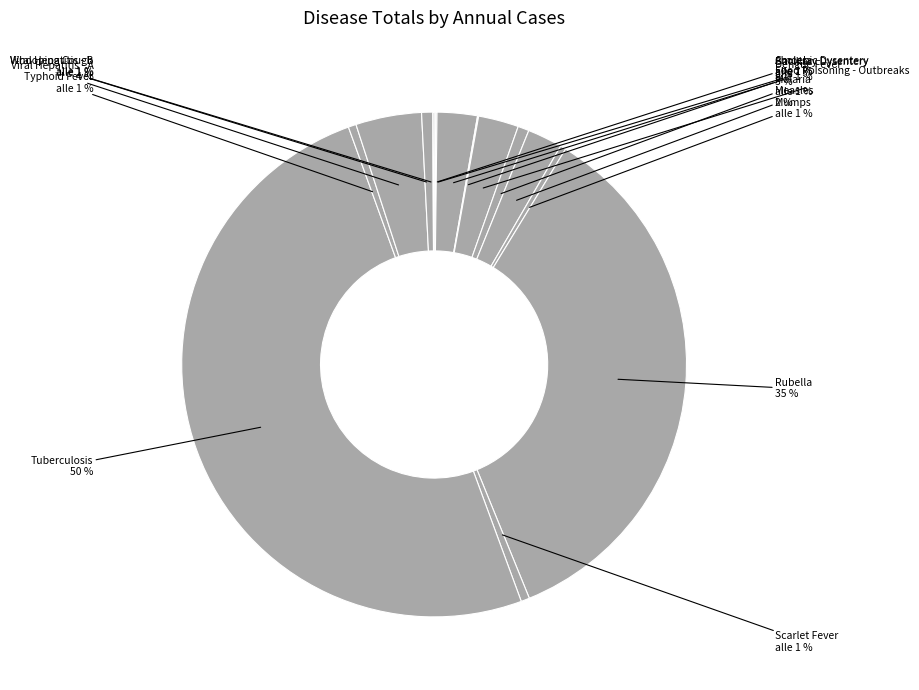

To the nearest percent, what is the difference between the Amoebic Dysentery and Tuberculosis slice percentages?

50%